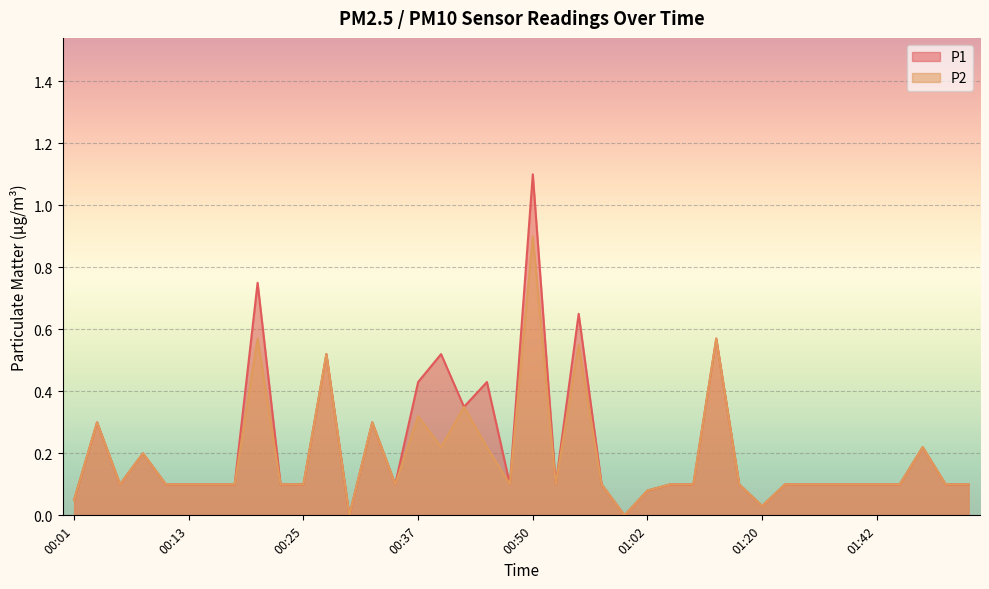

Which series has the largest total across all categories?

P1